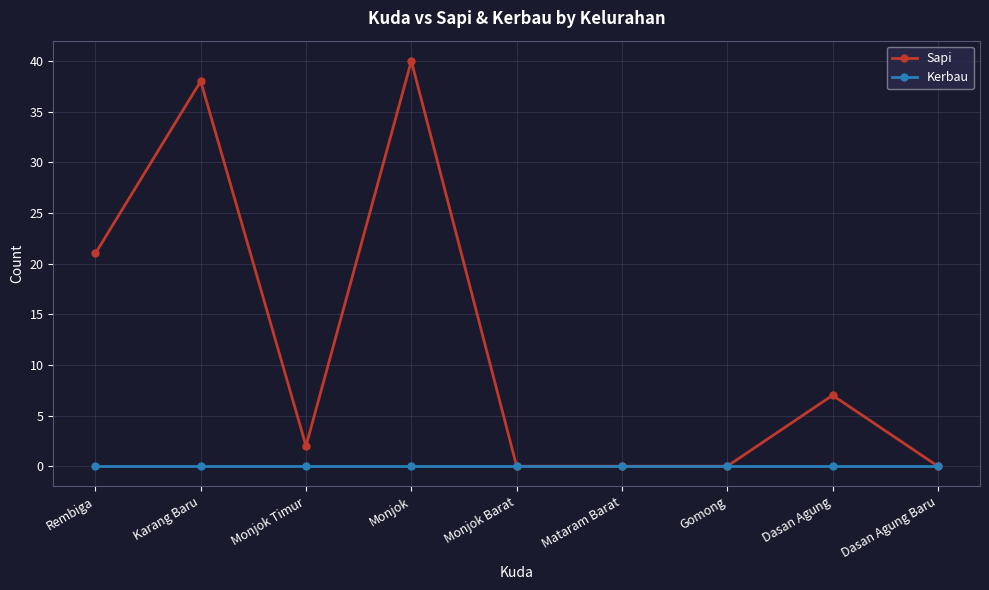

Between Monjok and Gomong, which series saw the biggest shift?

Sapi